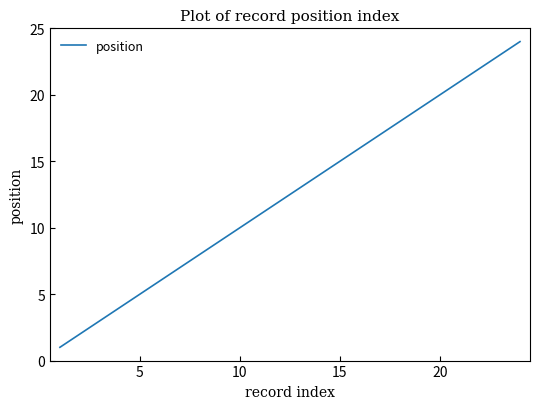

What is the difference between the maximum and minimum values?

23